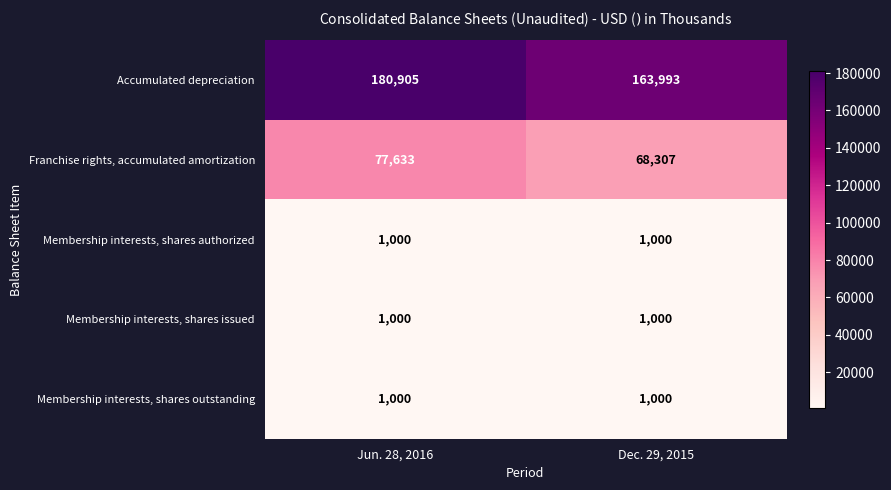

What is the total value across all series at Jun. 28, 2016?

261538